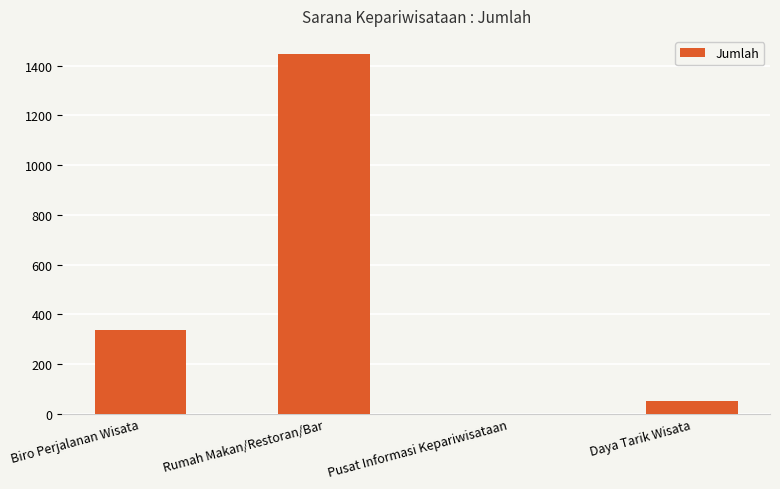

True or false: the data shows 956 at Pusat Informasi Kepariwisataan.

False